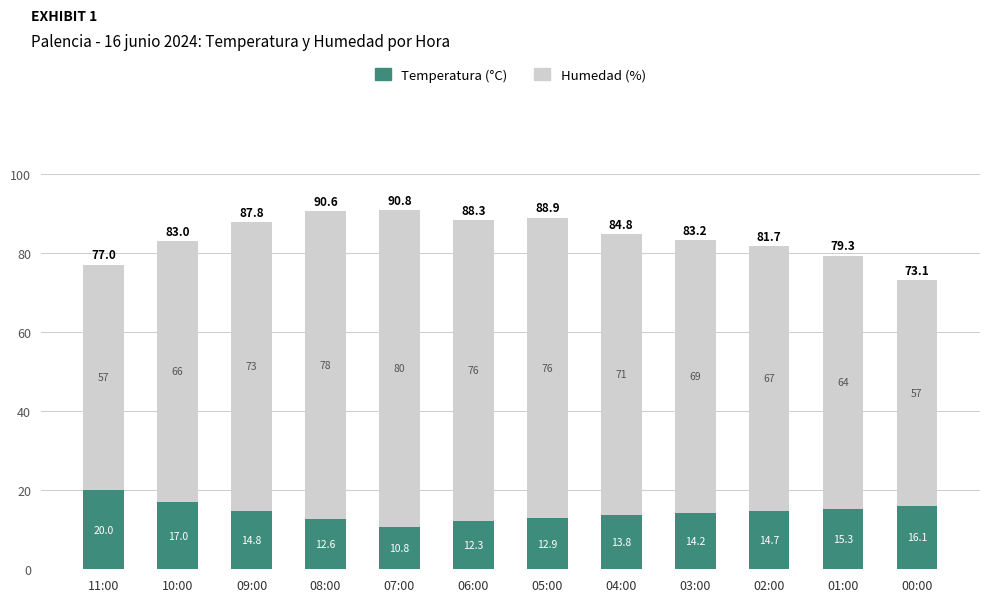

Count the number of categories in the chart.

12